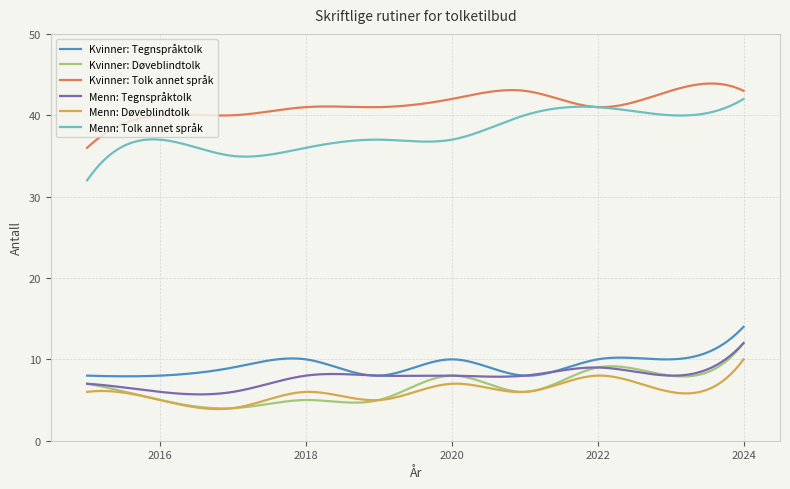

Which series has the largest total across all categories?

Kvinner: Tolk annet språk